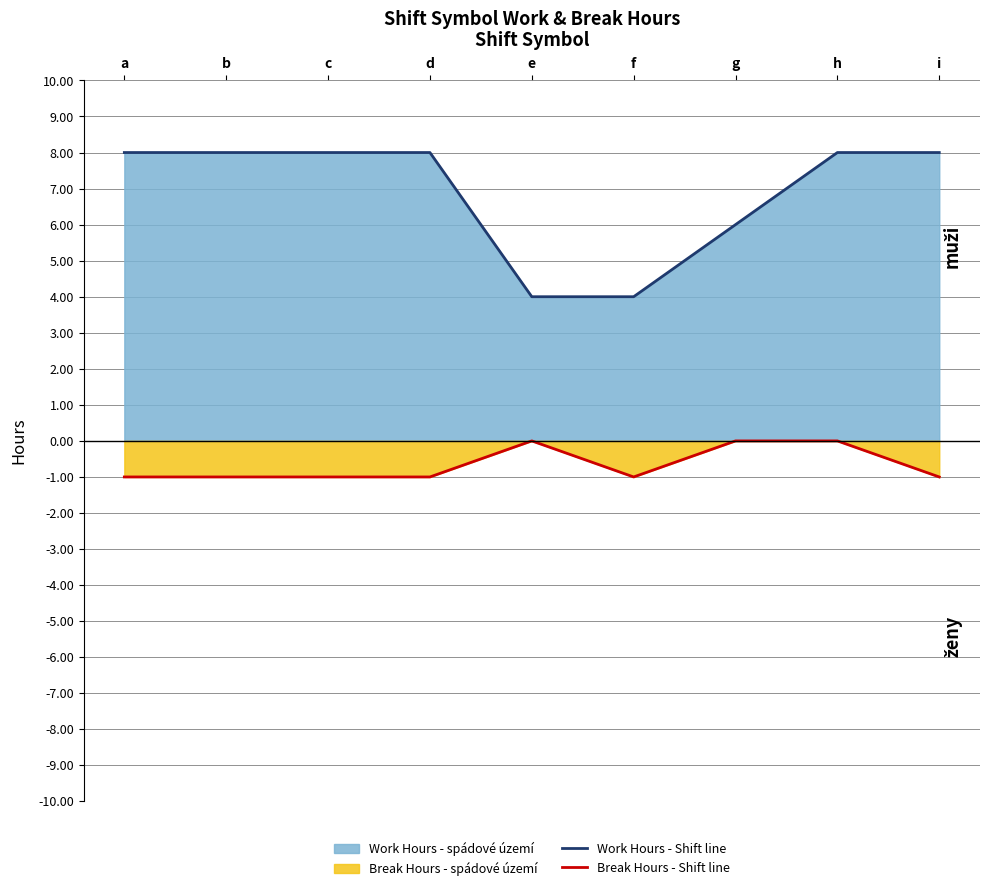

At which category does Work Hours - Line reach its first local peak?

b